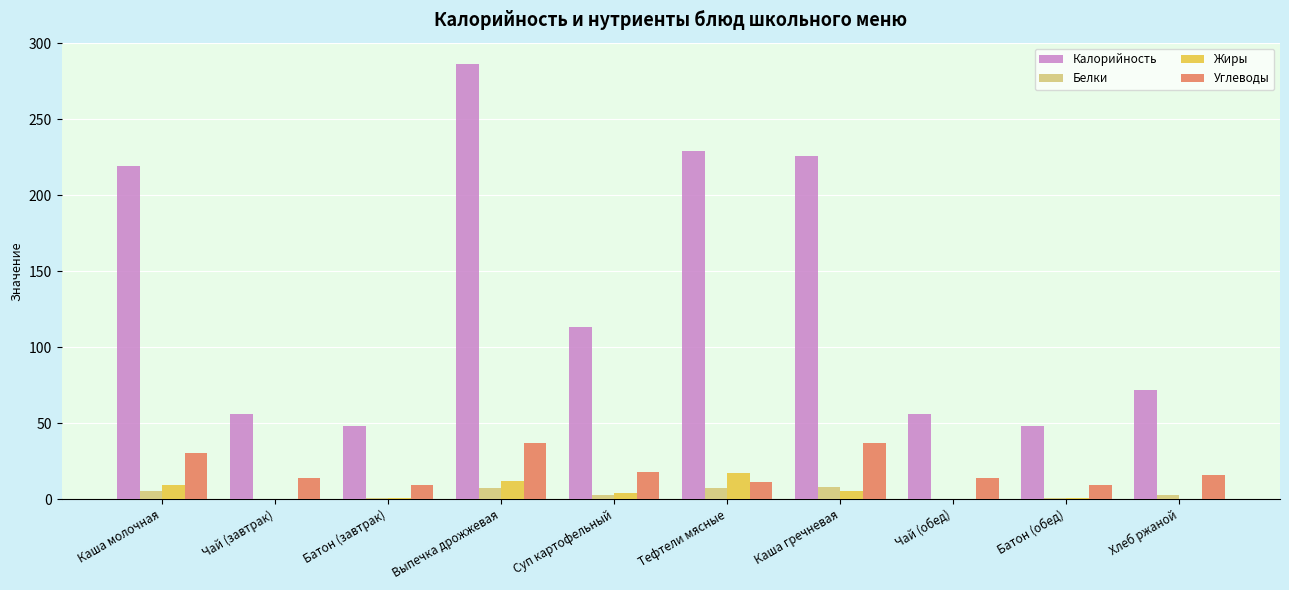

How many categories are shown in the chart?

10